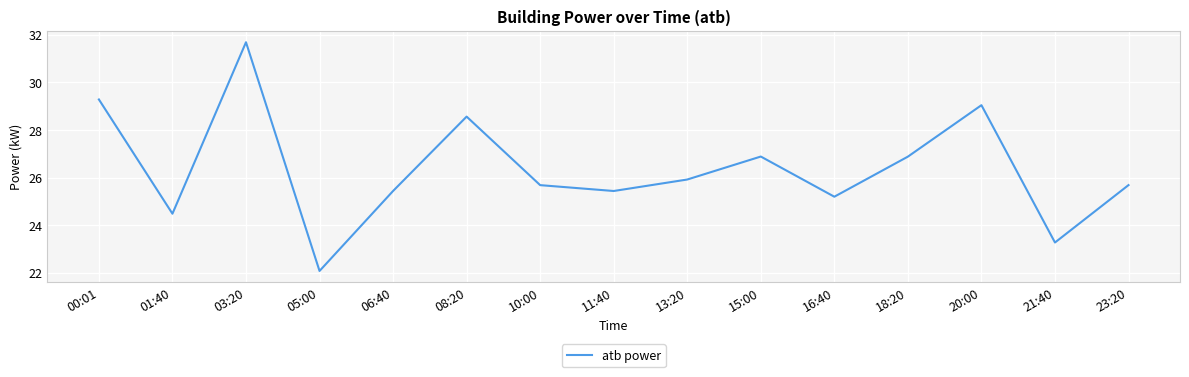

True or false: the data shows 16.8 at 20:00.

False